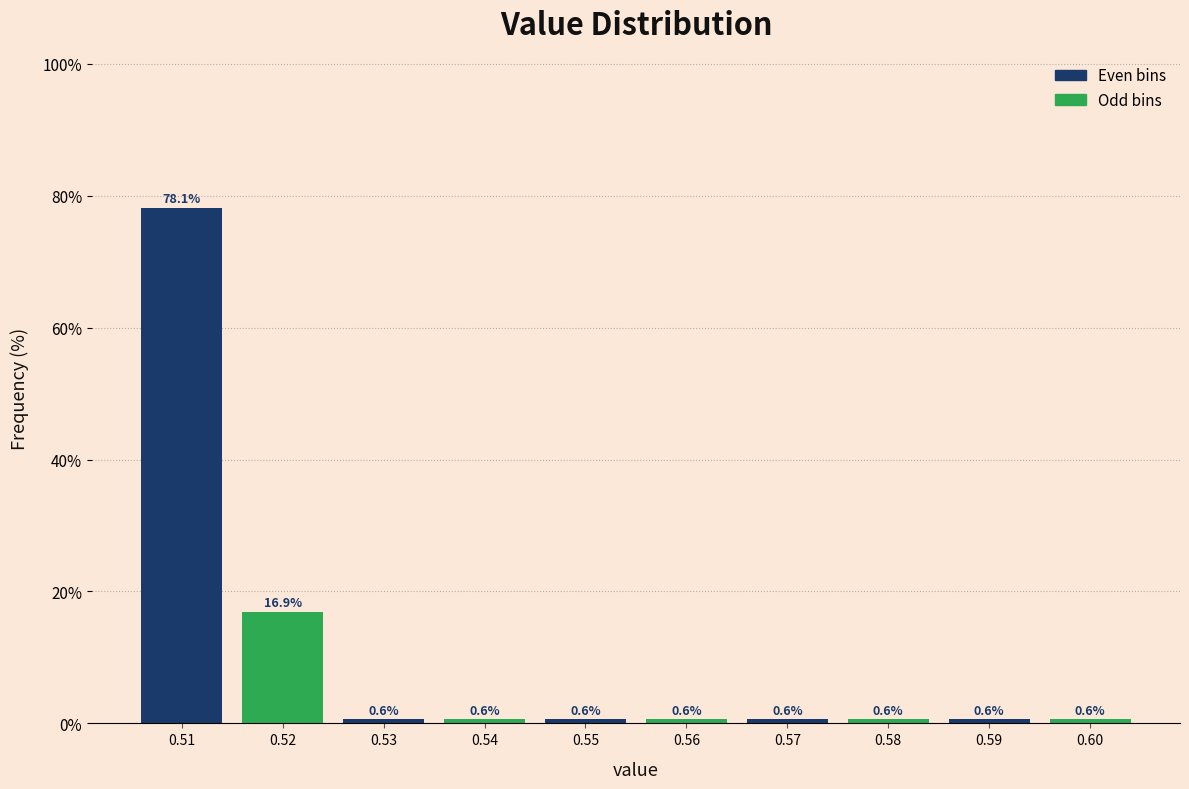

Reading right to left, what are all the values shown in this chart?

0.60=0.6	0.59=0.6	0.58=0.6	0.57=0.6	0.56=0.6	0.55=0.6	0.54=0.6	0.53=0.6	0.52=16.9	0.51=78.1